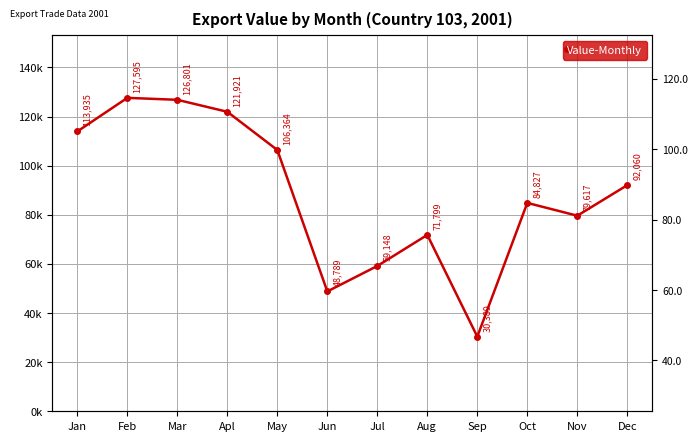

What is the greatest value displayed?

127595